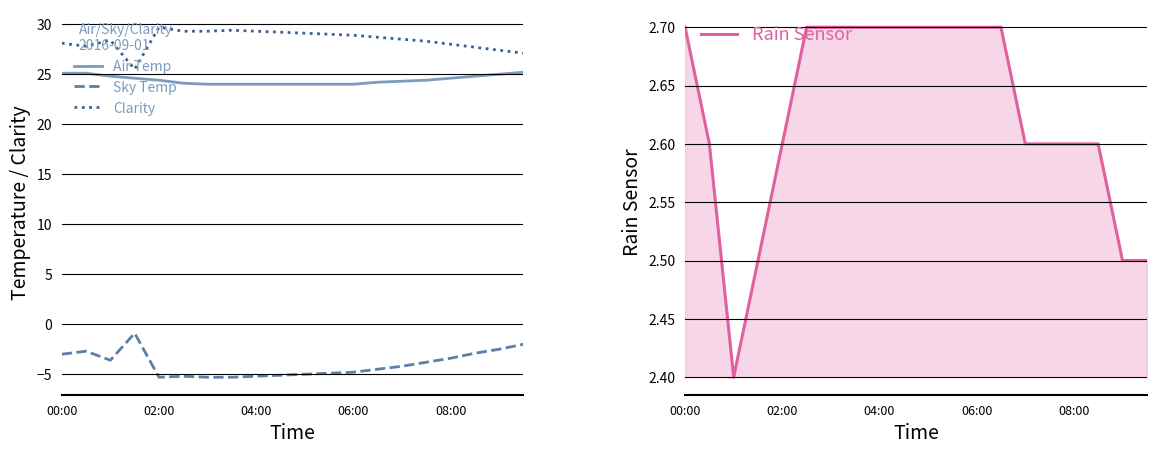

True or false: Air Temp and Sky Temp cross at least once.

False